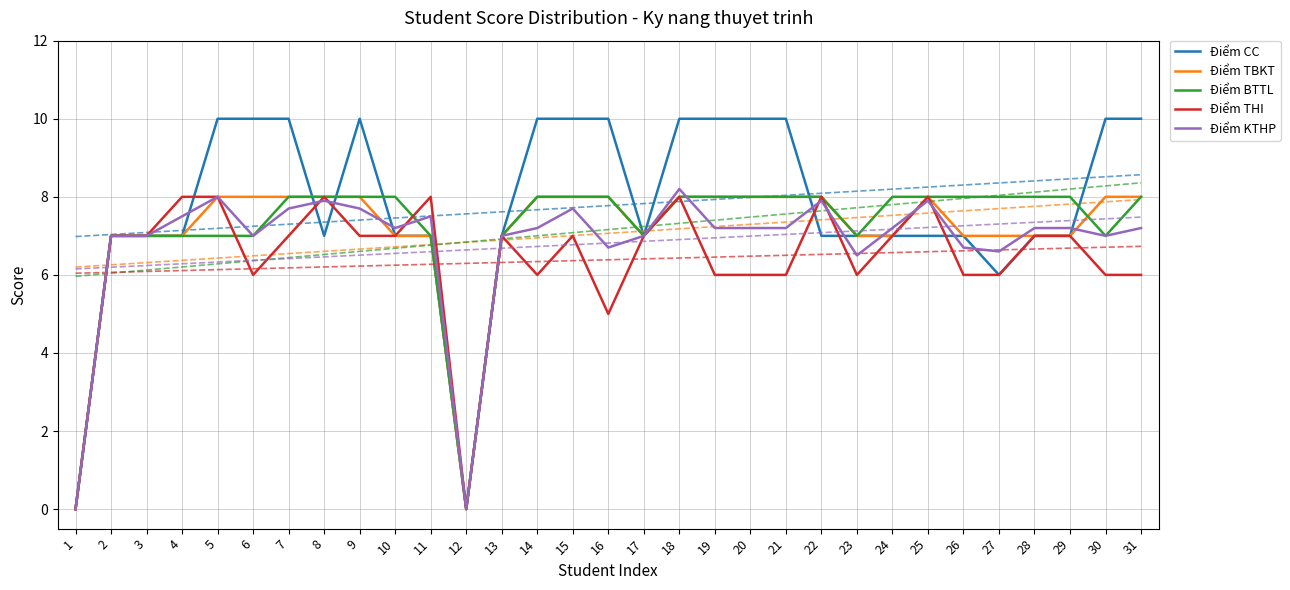

True or false: Điểm TBKT has a value of 7.0 at 17.

True